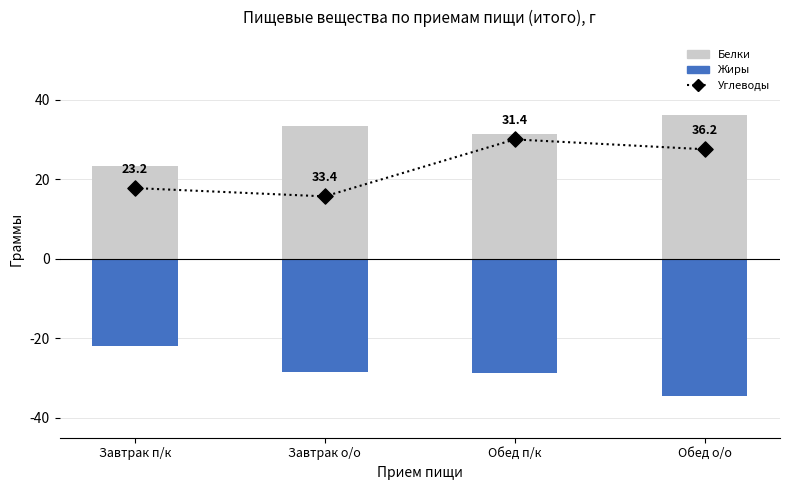

Is the value of Жиры (отриц.) at Завтрак о/о greater than the value of Белки at Завтрак п/к?

No